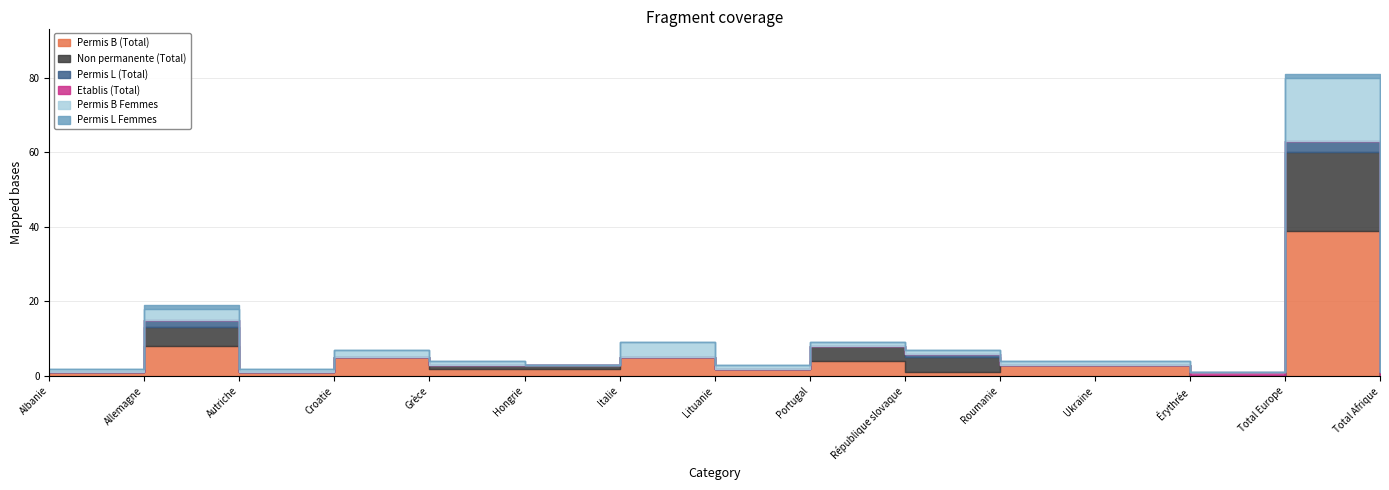

True or false: Permis L Femmes has more than 0 points higher than both neighbors.

True